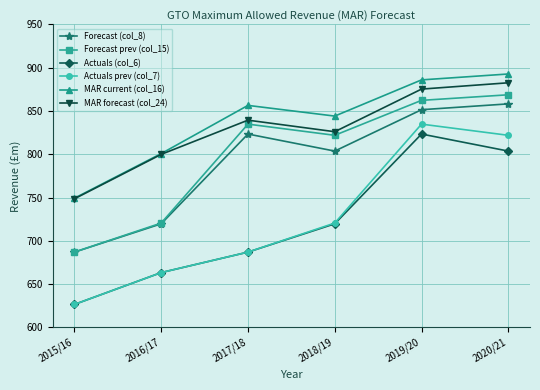

What is the average value of the MAR forecast (col_24) series?

828.6